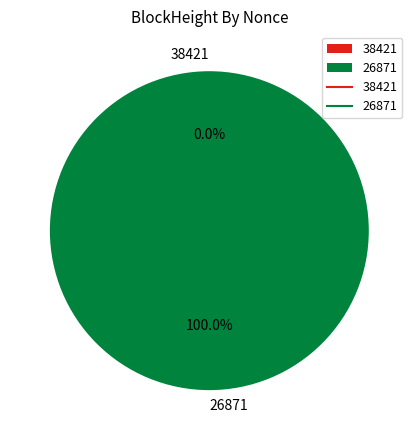

The 38421 slice represents 0% of the pie. True or false?

True